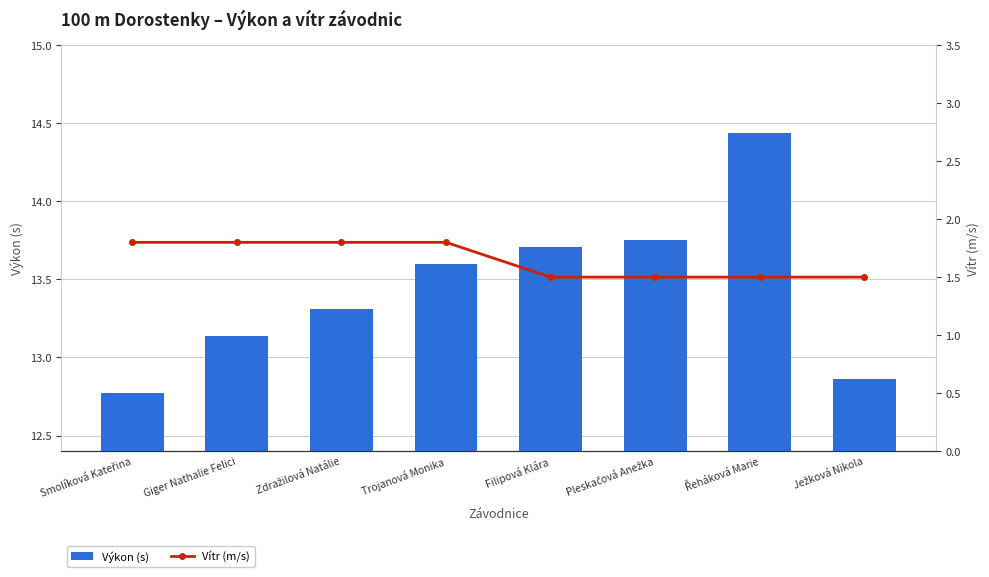

At which category is the sum across all series the highest?

Řeháková Marie